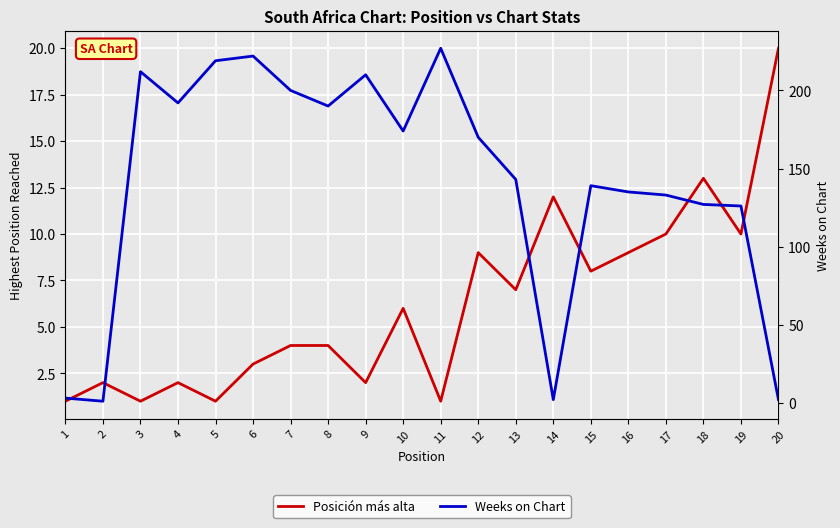

How many interior local valleys does the Posición más alta series have?

7